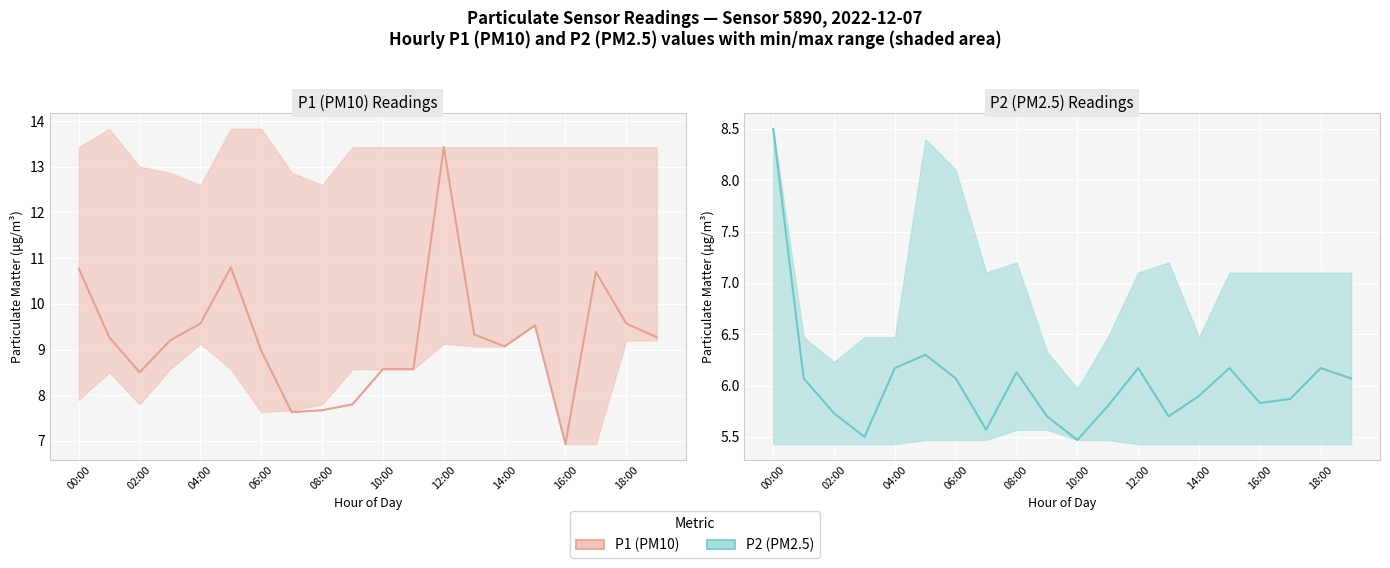

List the series in order of their peak value, lowest first.

P2 (PM2.5), P1 (PM10)